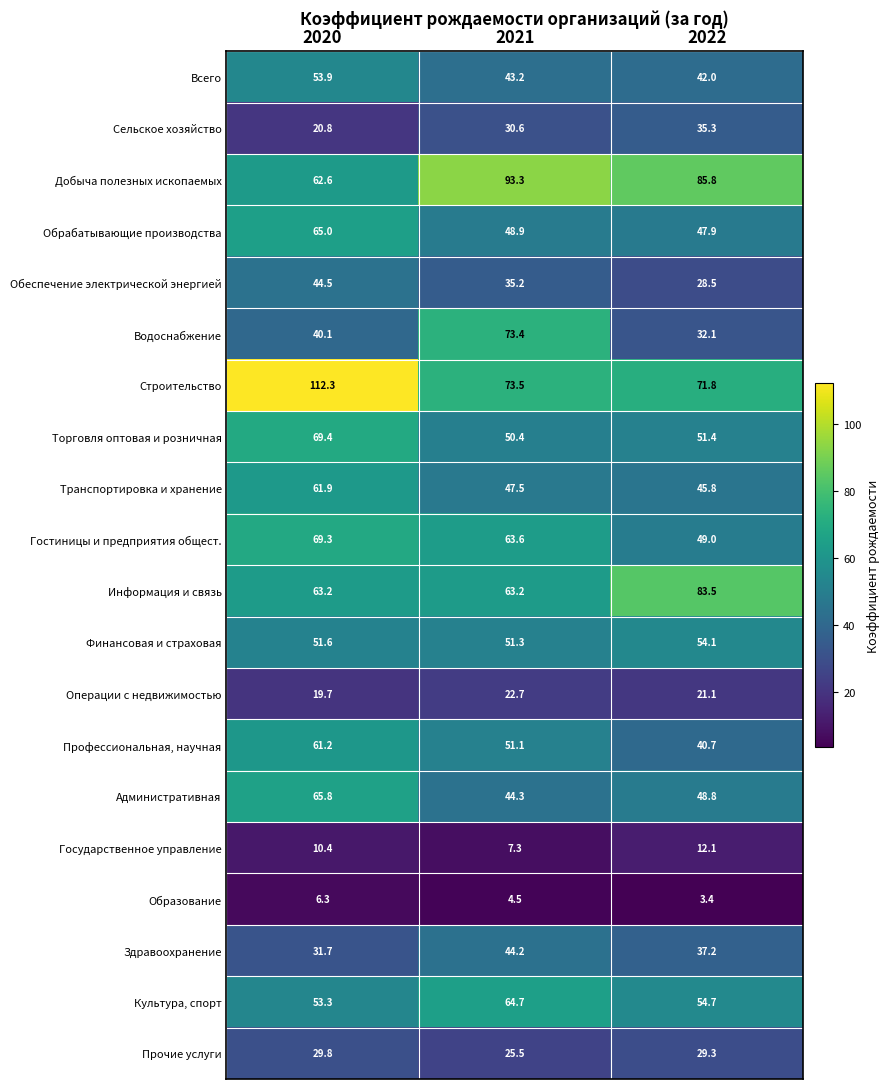

Which series has the largest total across all categories?

Строительство